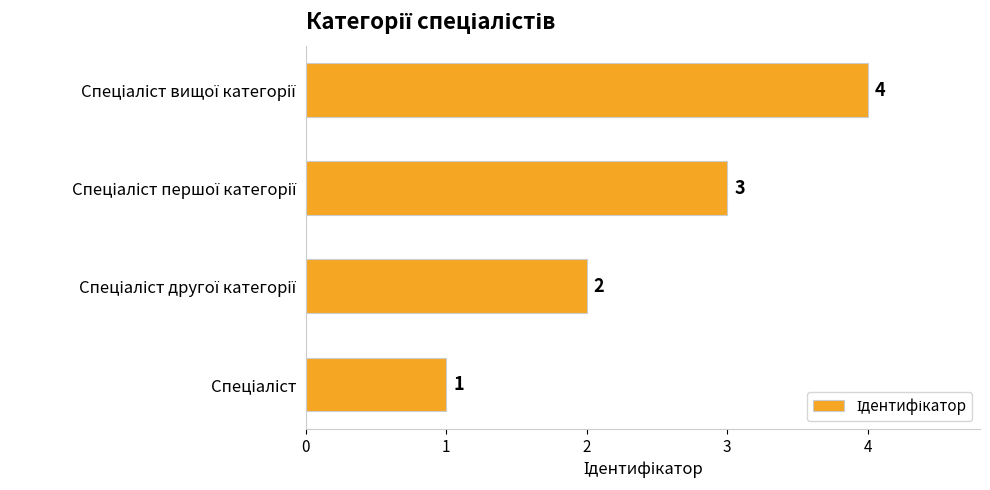

What is the difference between the maximum and minimum values?

3